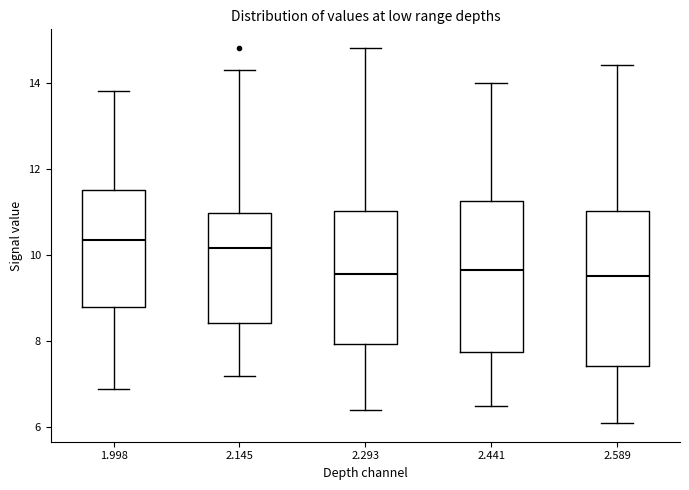

Where does the median line of the box at x = 2.589 sit on the y-axis? The values are not printed on the chart, so give them approximately, as read against the axis.

9.6